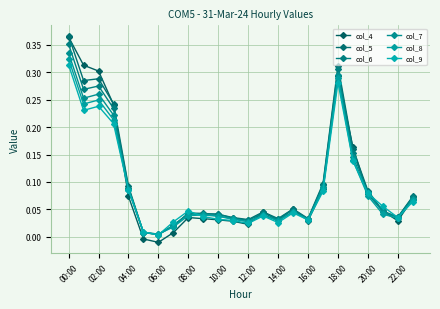

List the series in order of their peak value, highest first.

col_5, col_4, col_6, col_7, col_8, col_9